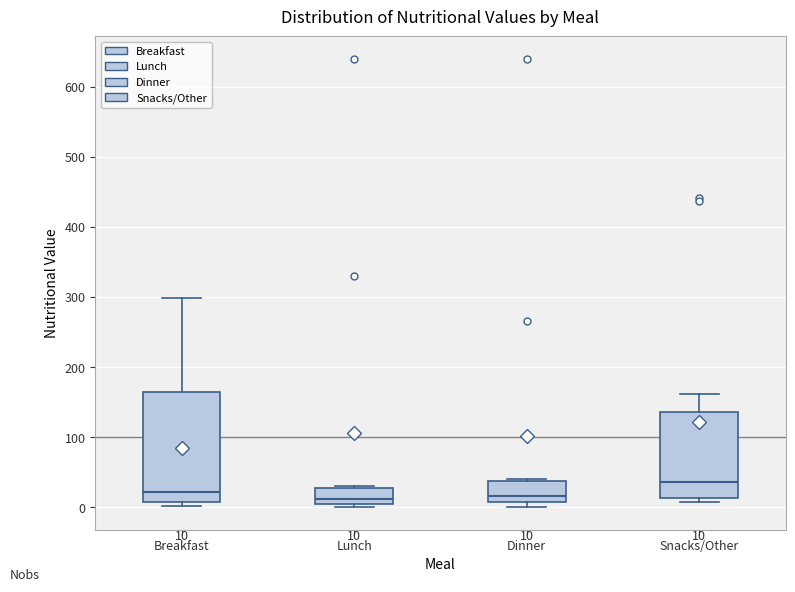

Comparing the boxes themselves (not the whiskers), which one is the tallest?

Breakfast